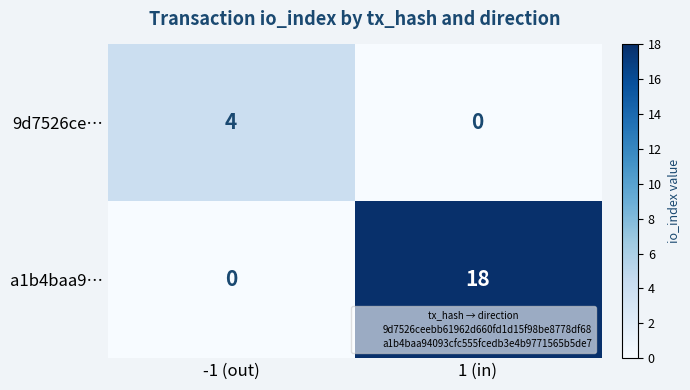

What is the total value across all series at -1 (out)?

4